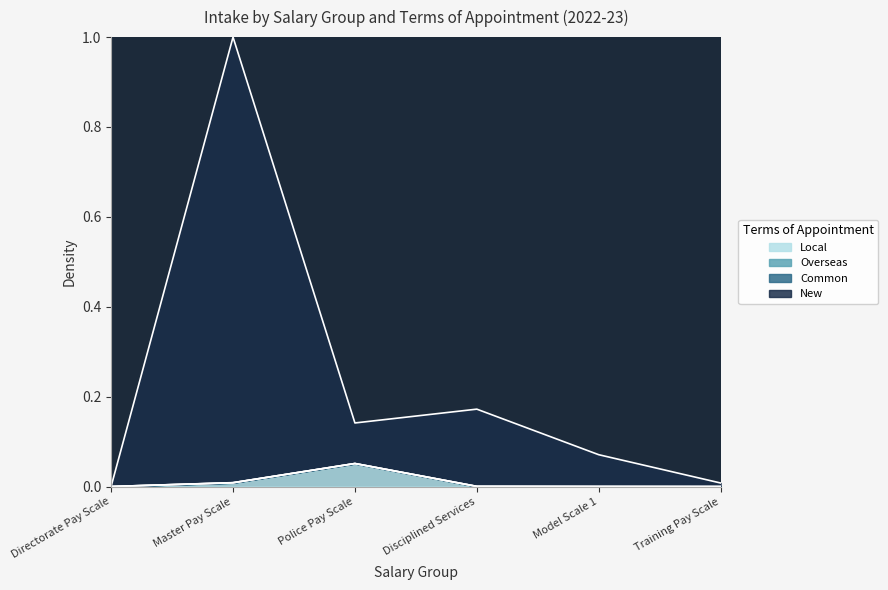

Between Disciplined Services and Model Scale 1, which is larger?

Disciplined Services